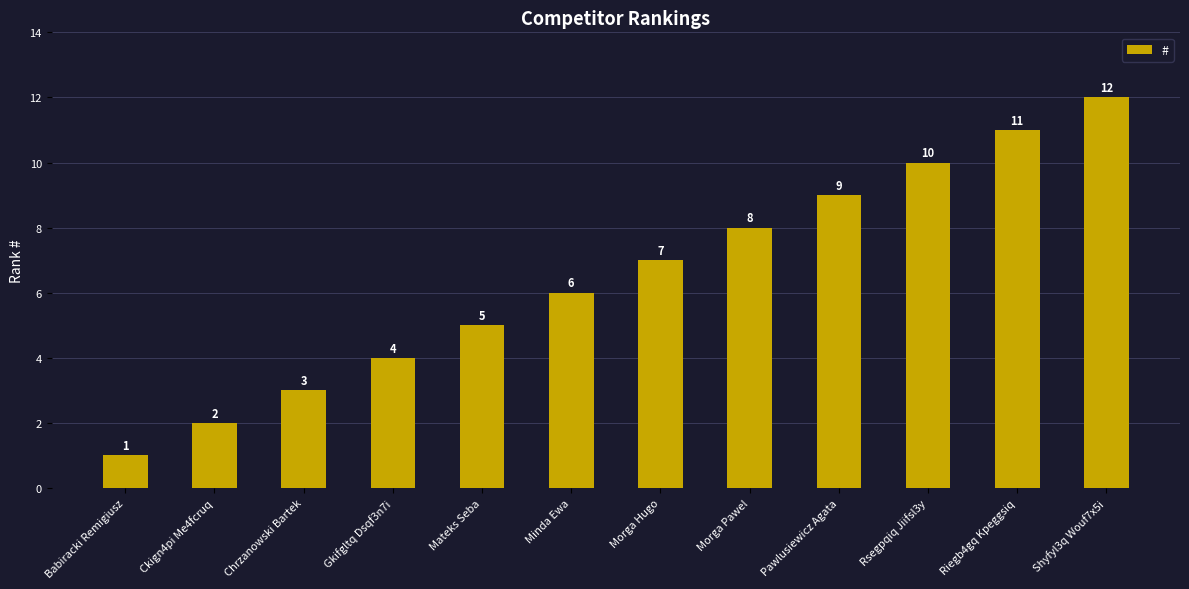

How many bars are there in total?

12